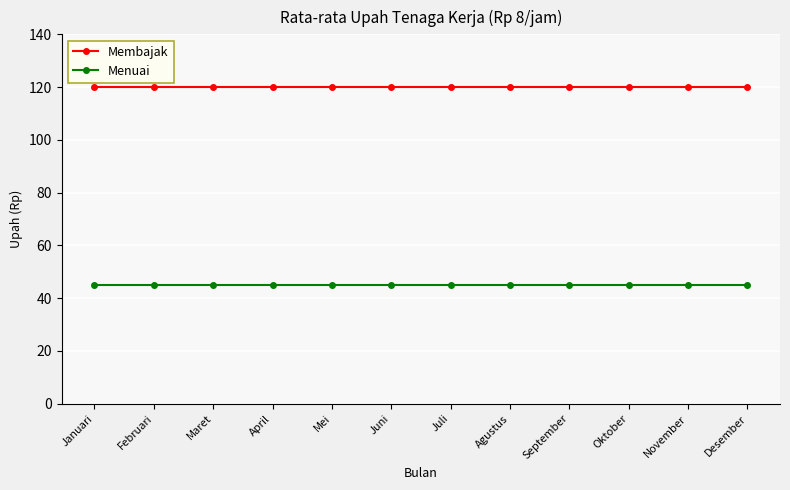

What is the sum of the Membajak values at Maret and Juni?

240